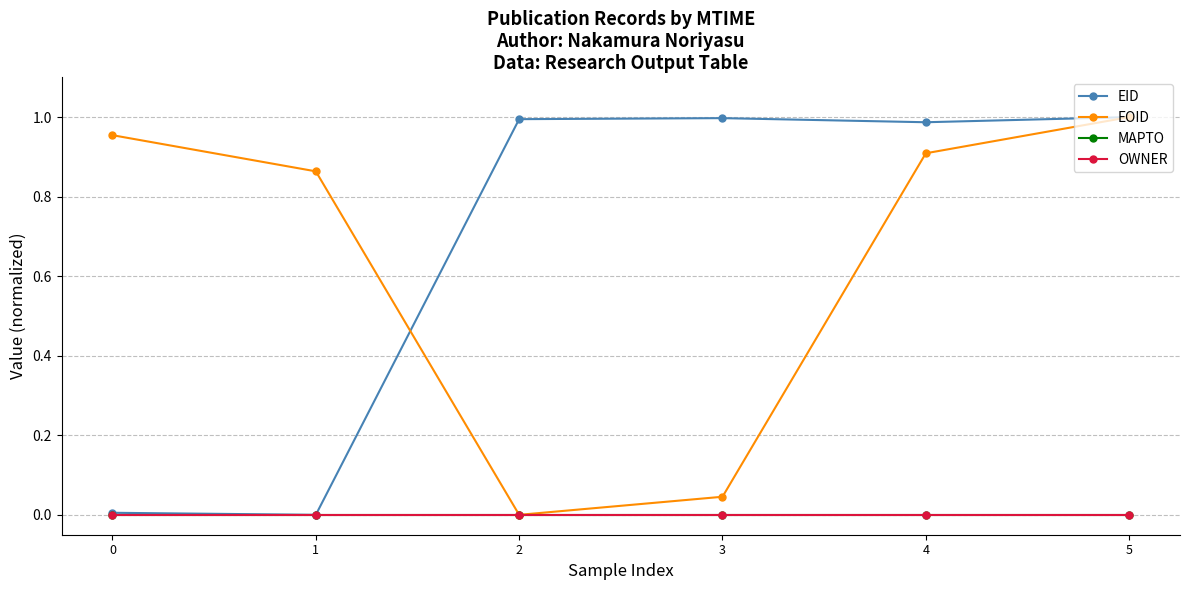

The value of EOID at 5 is 1.6. True or false?

False